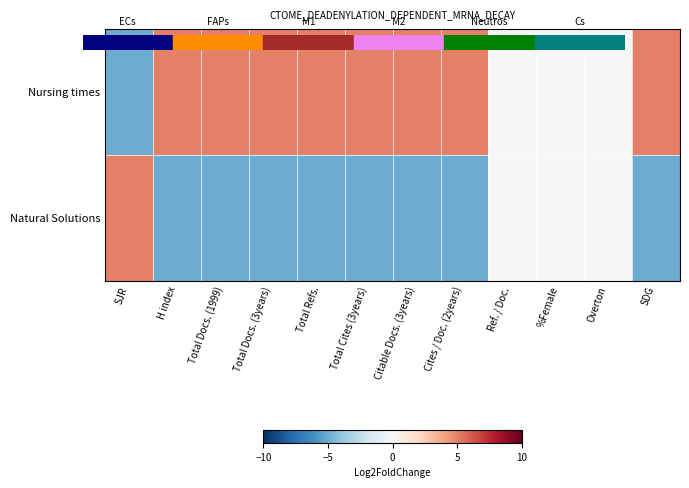

Which label corresponds to the smallest value in the chart?

SJR